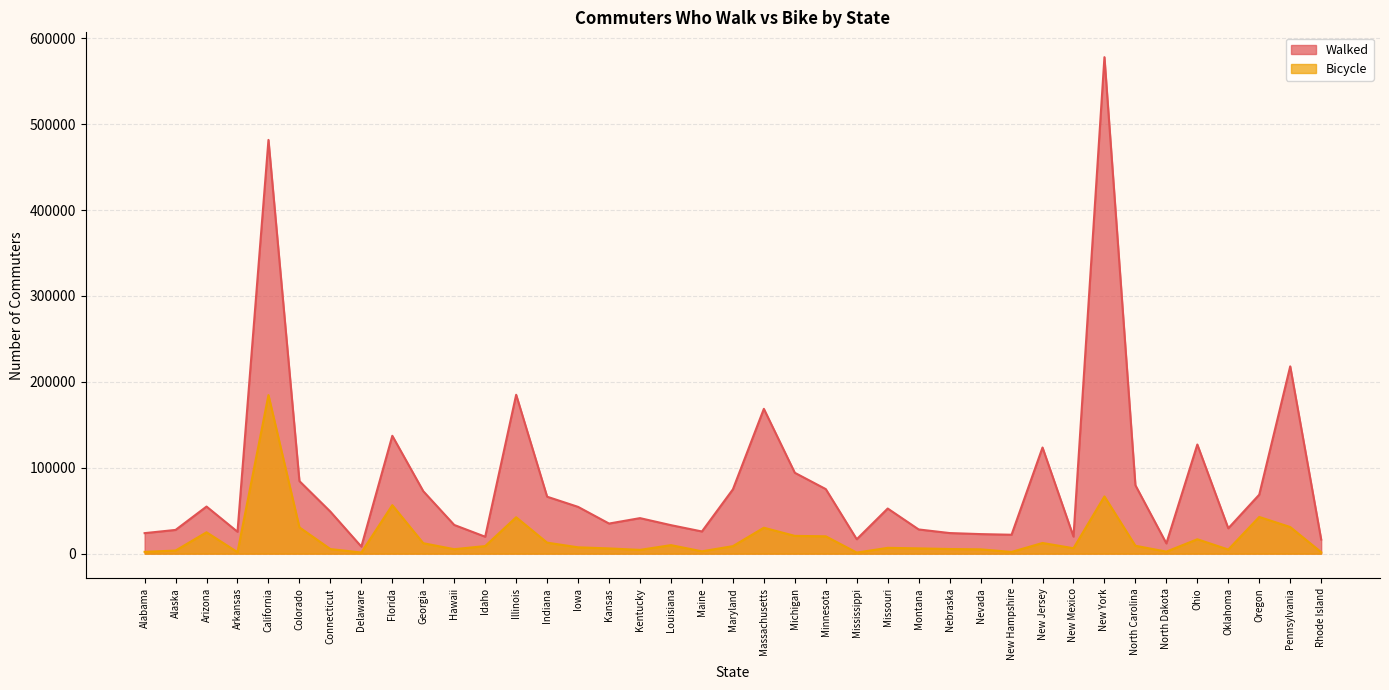

True or false: Bicycle has a value of 20683 at Michigan.

True